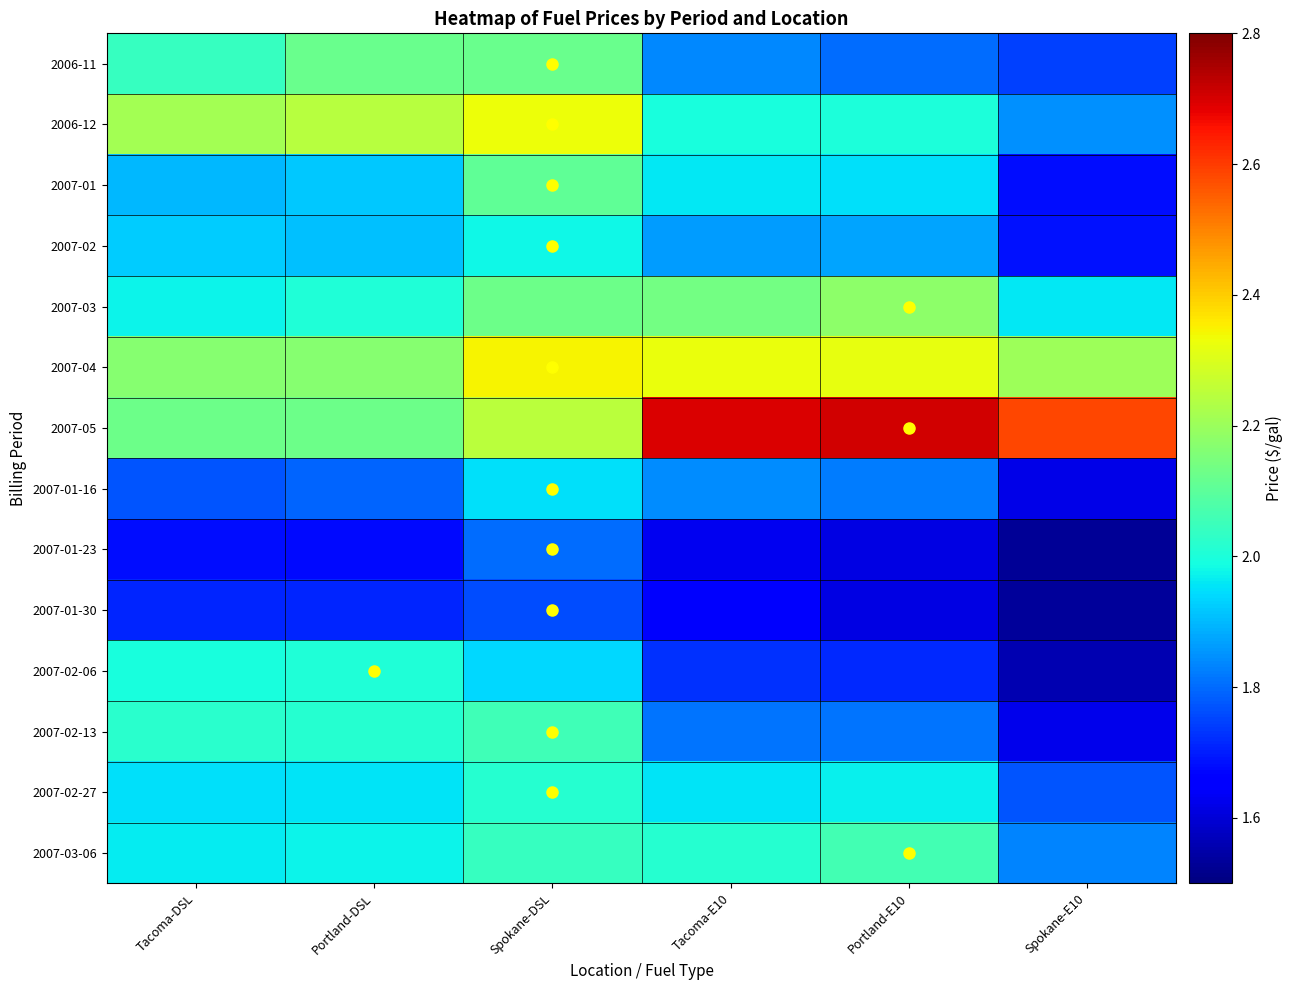

What is the minimum value shown in the chart?

1.5